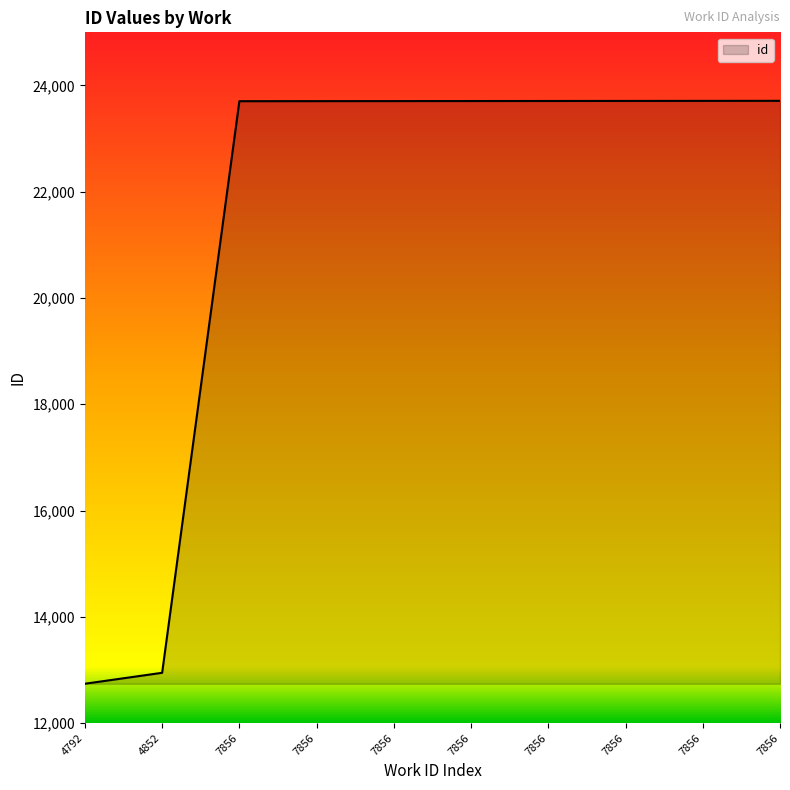

True or false: the data shows 23707 at 7856.

True